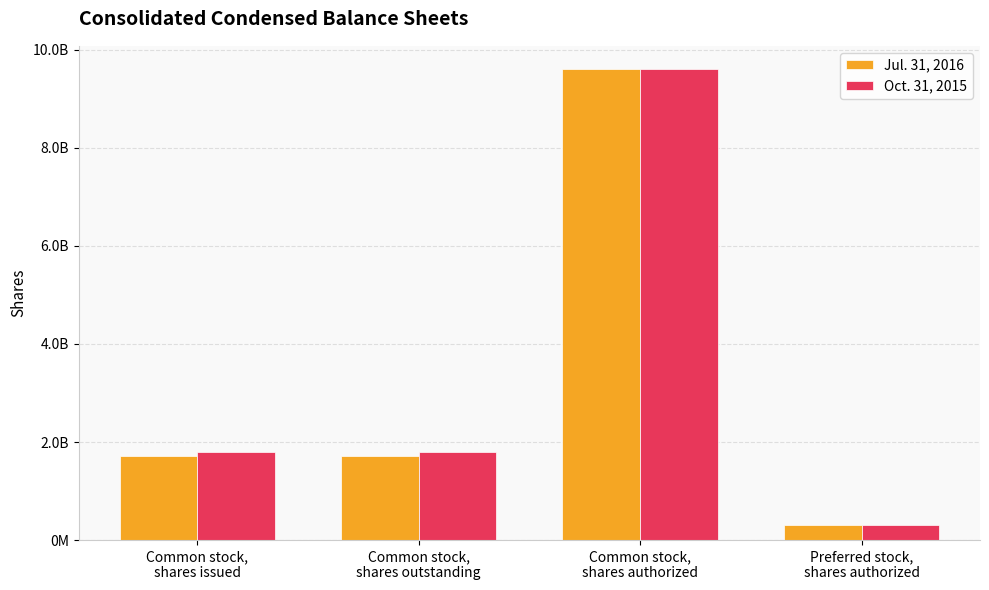

What is the label of the 1st bar from the left?

Common stock,
shares issued